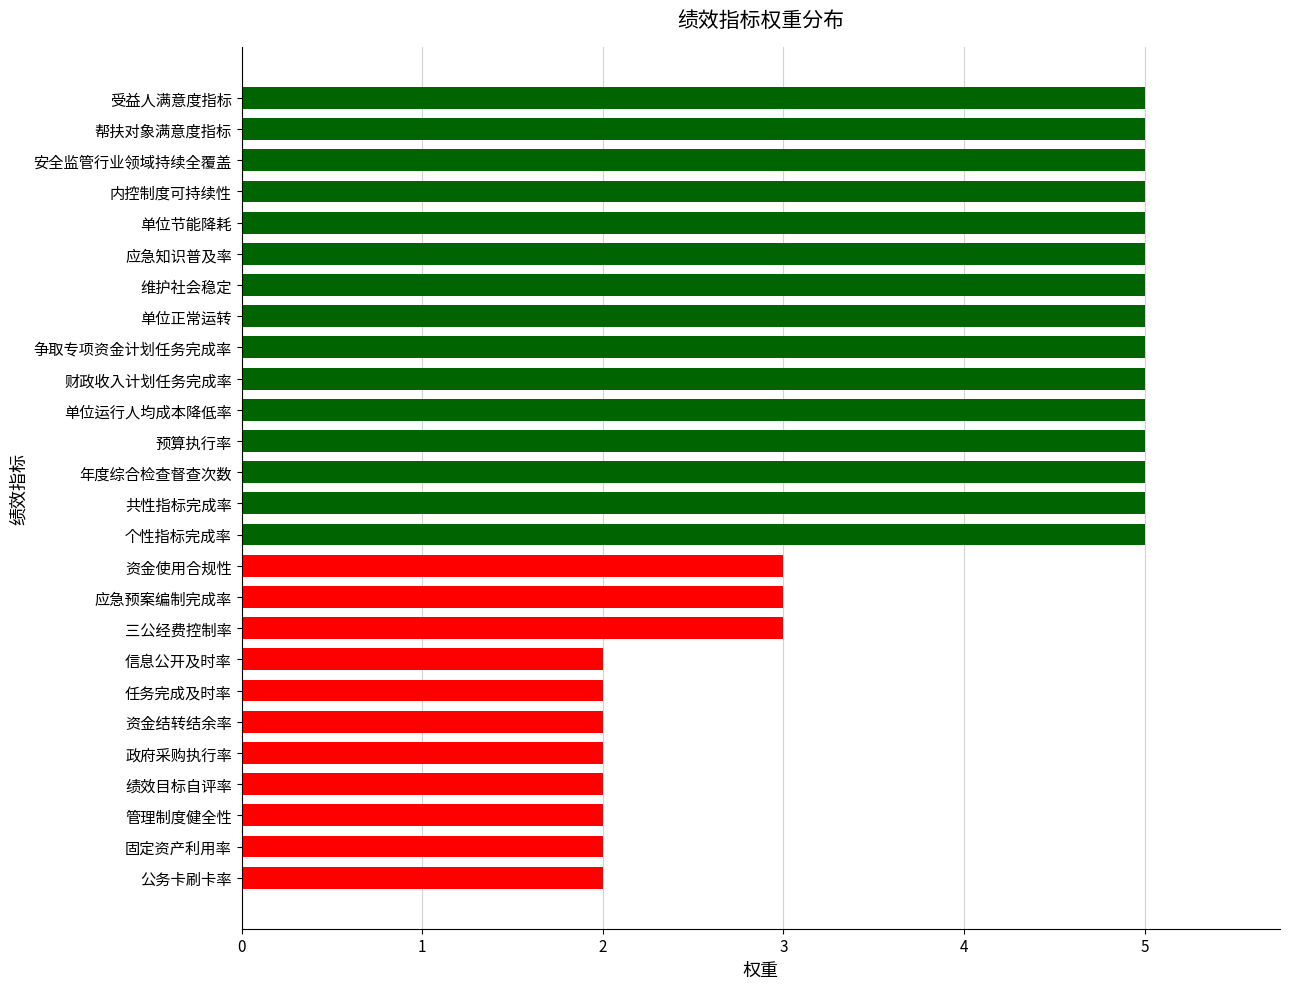

Approximately how many times larger is the value at 资金使用合规性 compared to 内控制度可持续性?

0.6